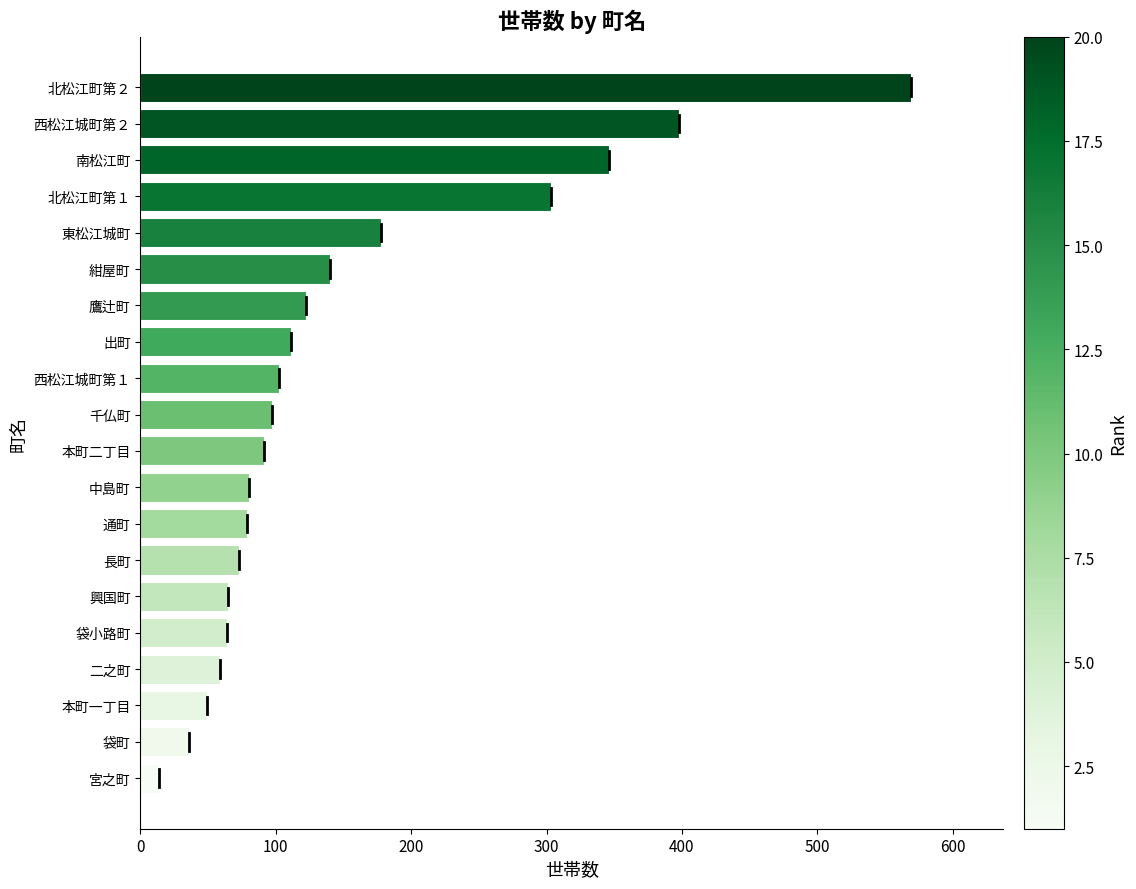

Approximately how many times larger is the value at 東松江城町 compared to 長町?

2.4